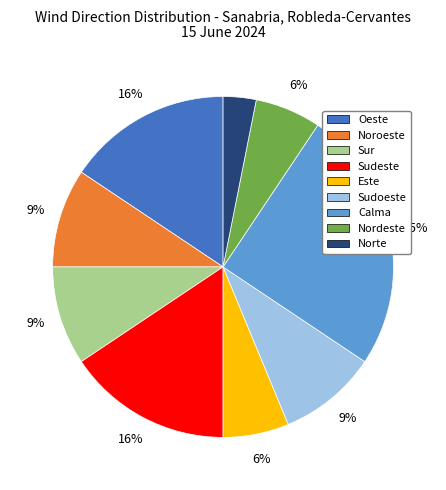

To the nearest percent, what percentage of the pie is Nordeste?

6%